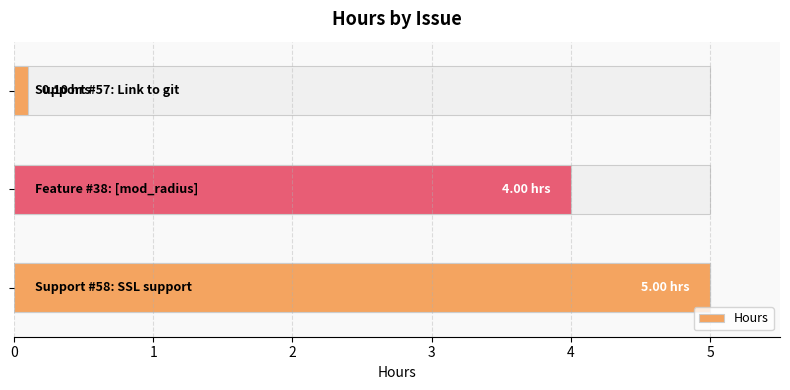

Reading left to right, what are all the values shown in this chart?

0=5.0	1=4.0	2=0.1